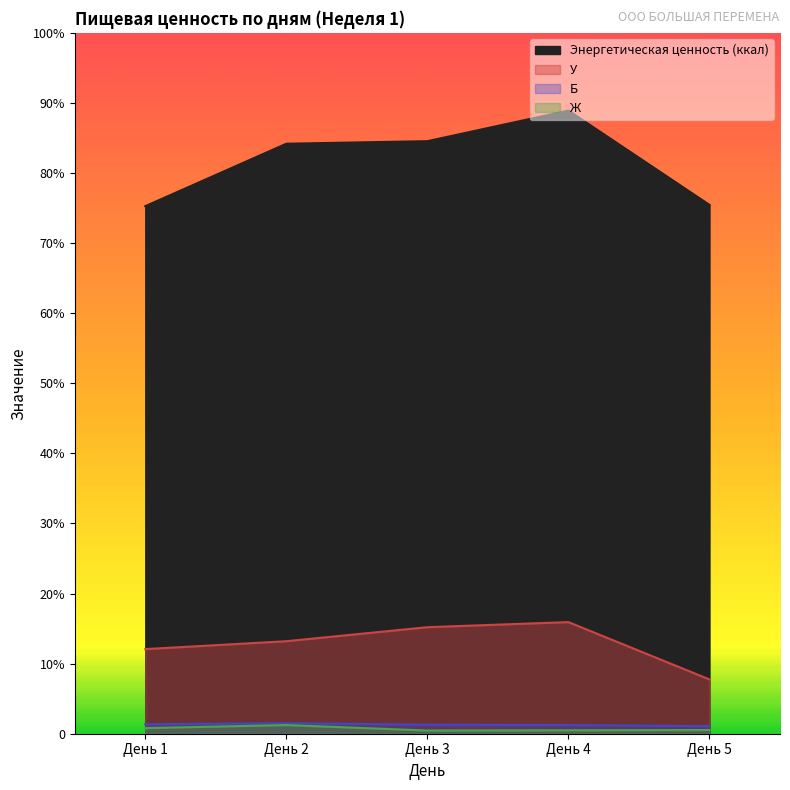

Which series changed the most between День 4 and День 5?

Энергетическая ценность (ккал)